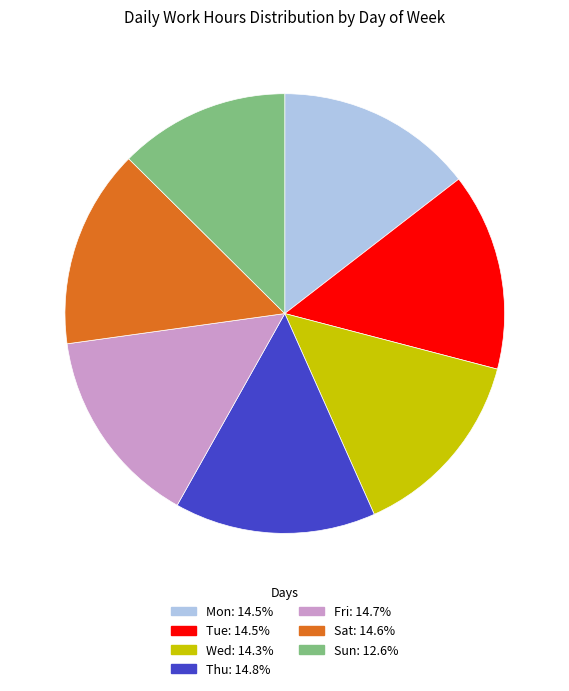

Which slice is the smallest?

Sun